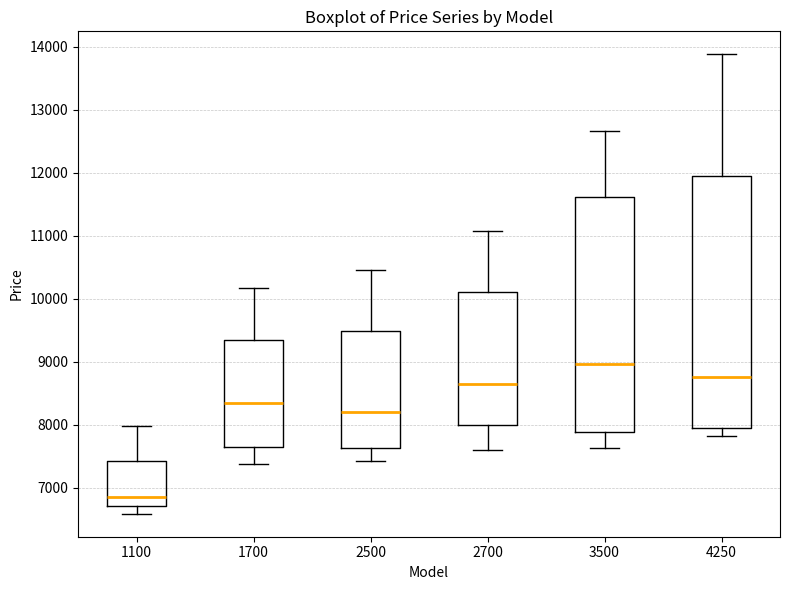

Where does the upper whisker of the box at x = 1700 end on the y-axis? The values are not printed on the chart, so give them approximately, as read against the axis.

10200